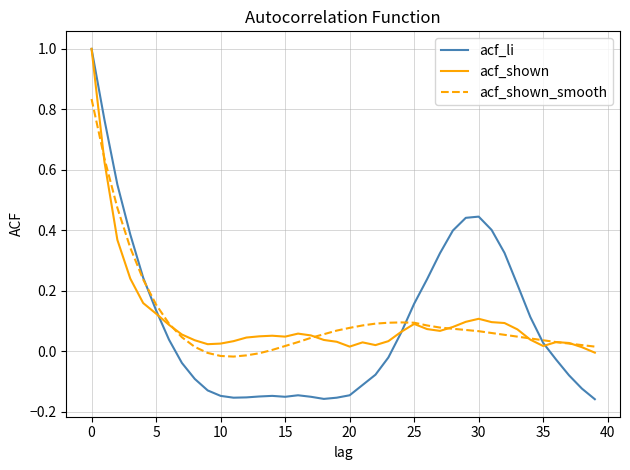

Does the chart have visible grid lines?

Yes